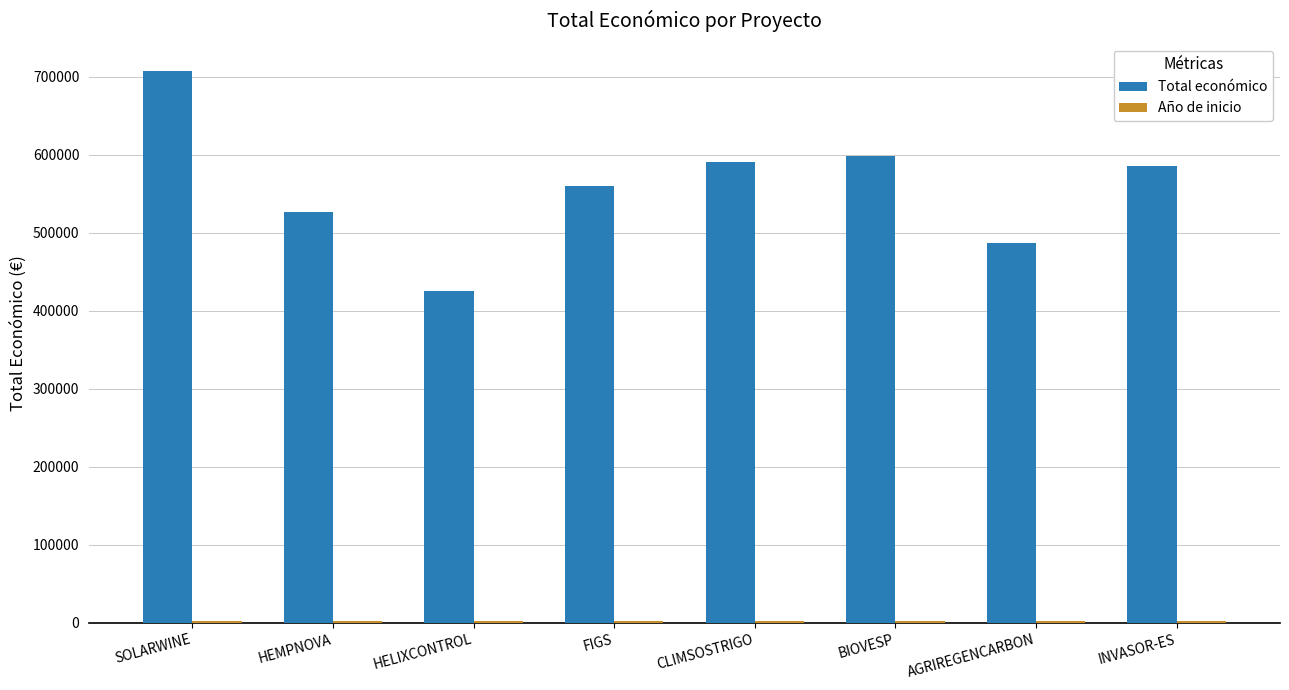

At which label does Total económico reach its peak?

SOLARWINE